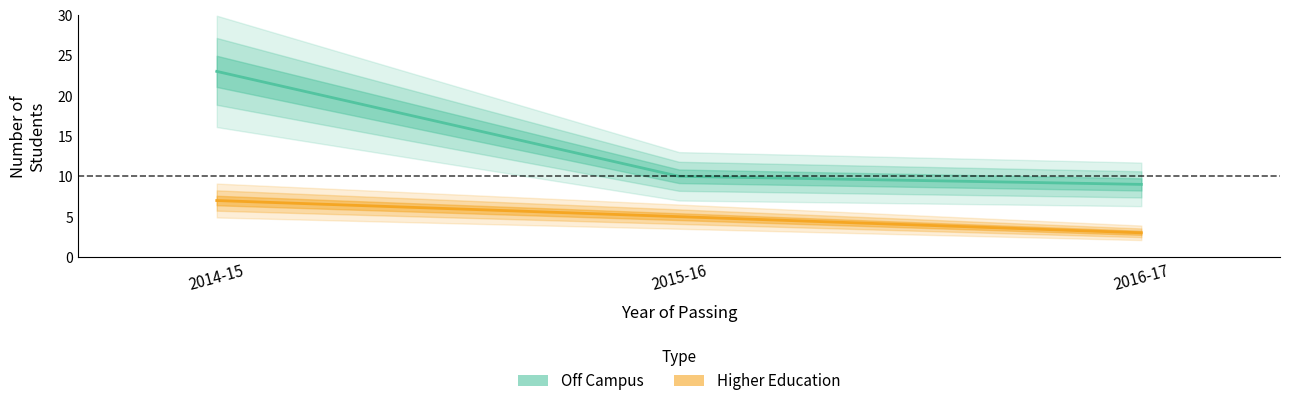

What is the sum of all Off Campus values?

42